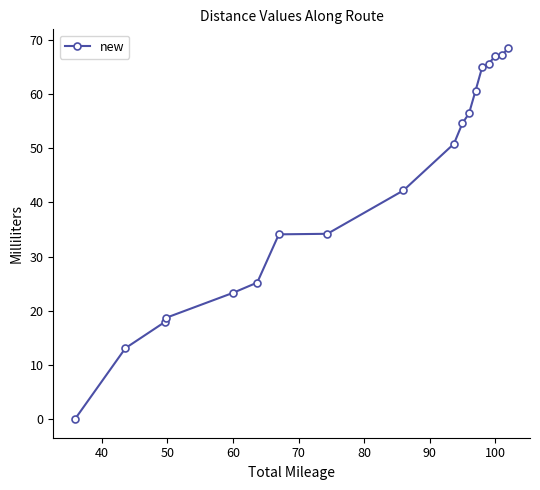

What is the greatest value displayed?

68.5